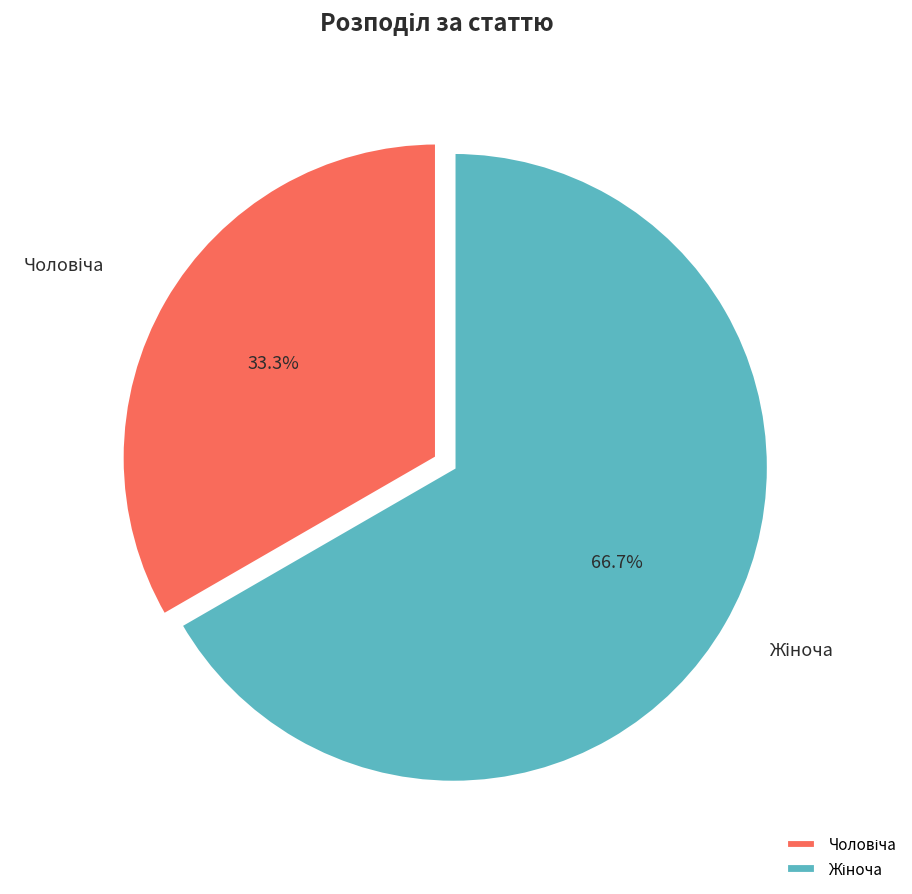

Is there any slice that represents more than half of the pie?

Yes